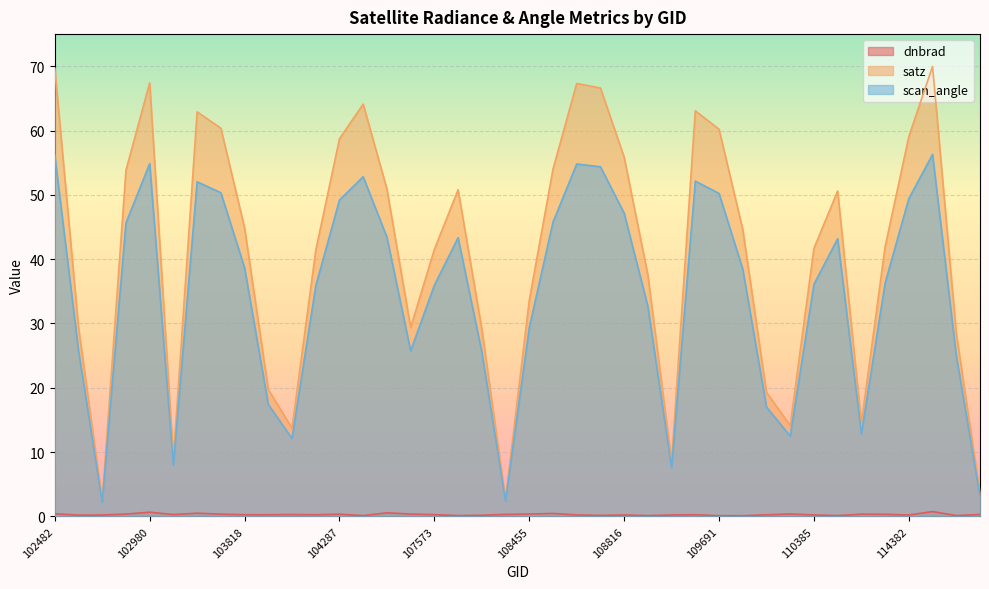

Where is the first local minimum for satz?

102732